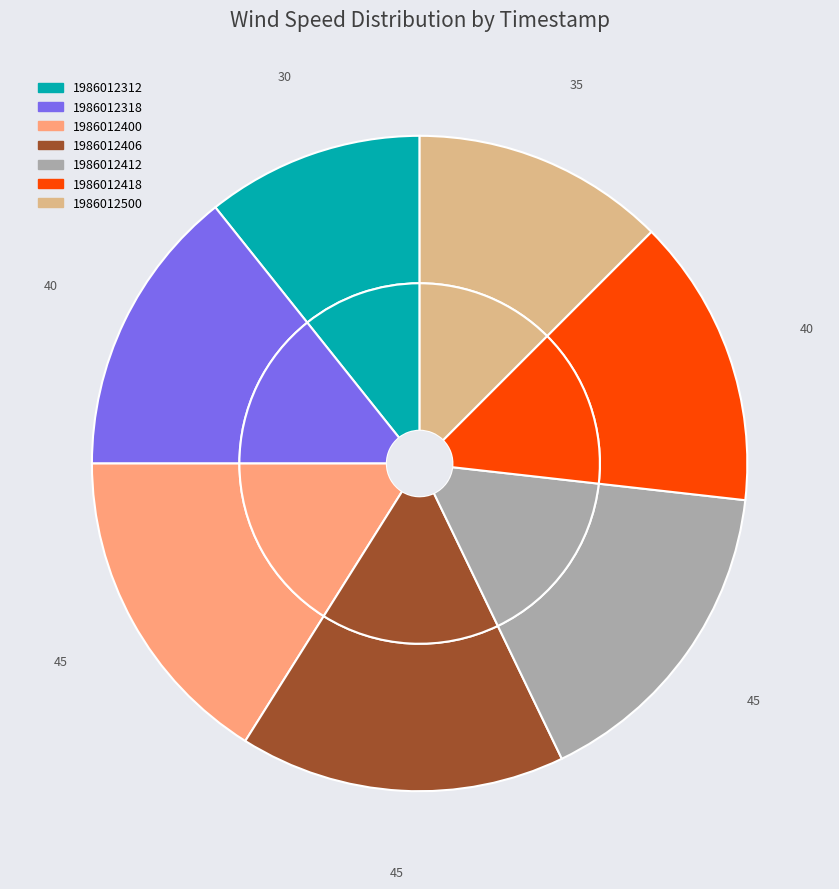

The 1986012412 slice represents 16% of the pie. True or false?

True